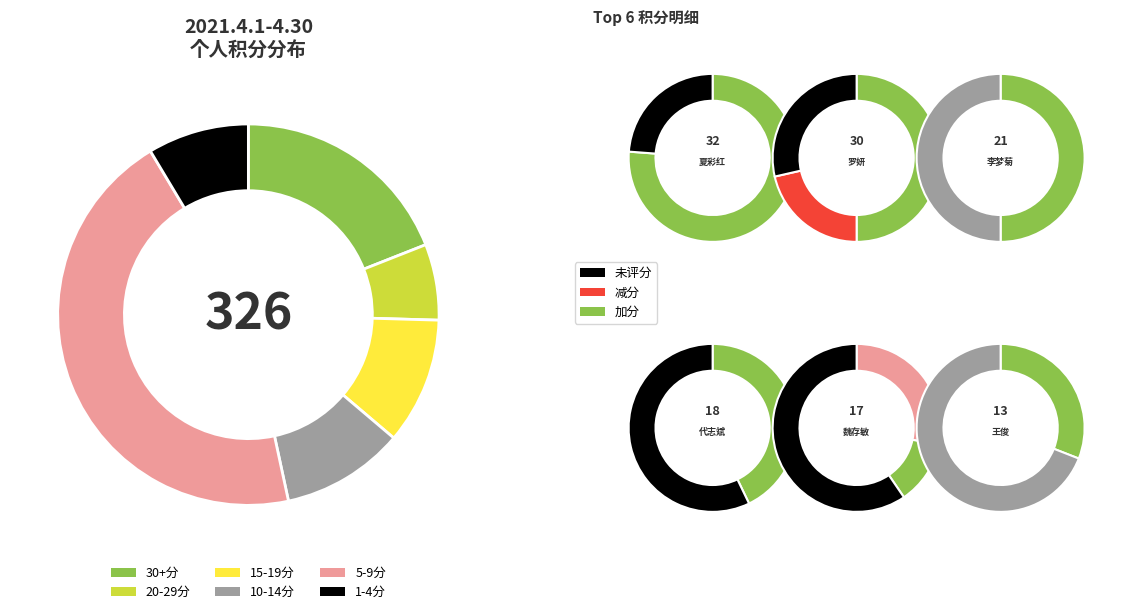

True or false: 孙佳丽 accounts for 1% of the total.

True